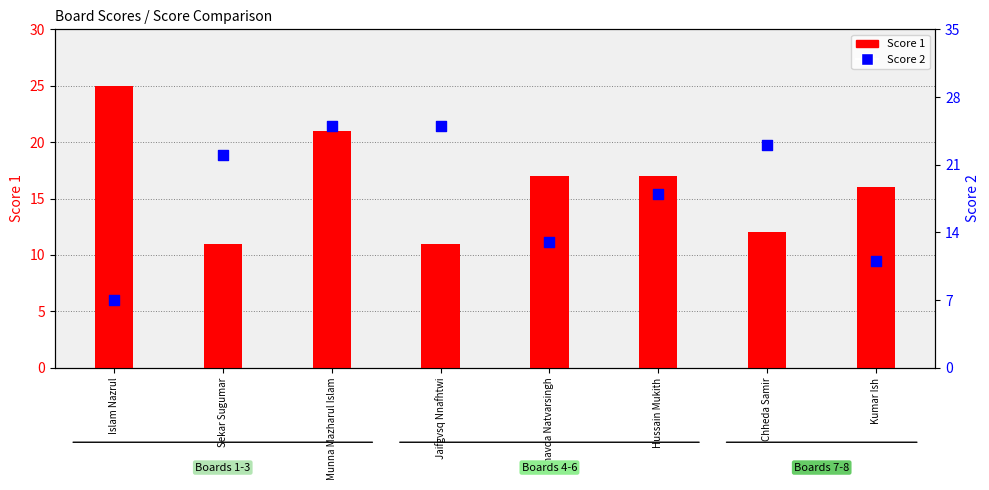

What are all the series names shown in the legend?

Score 1, Score 2